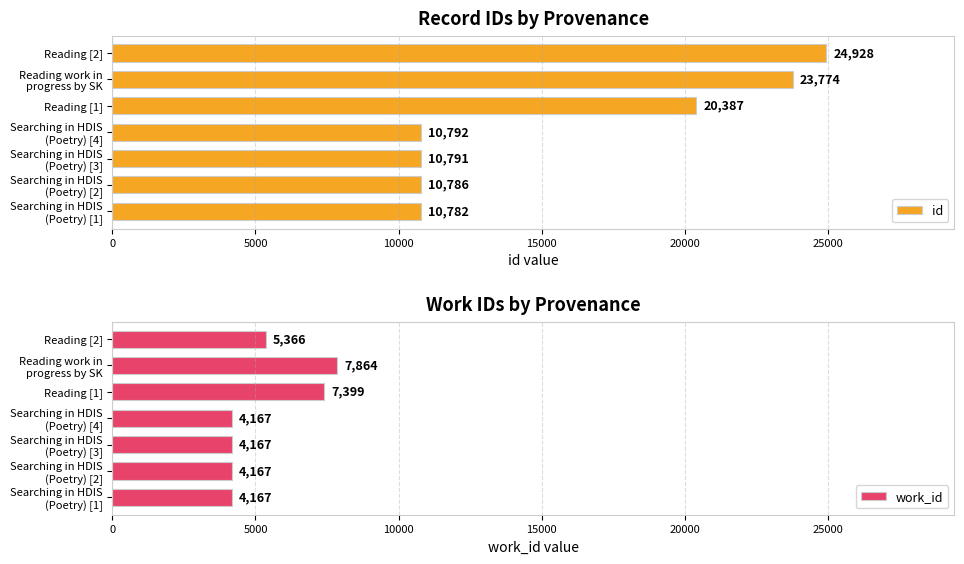

How many bars are there in total?

14